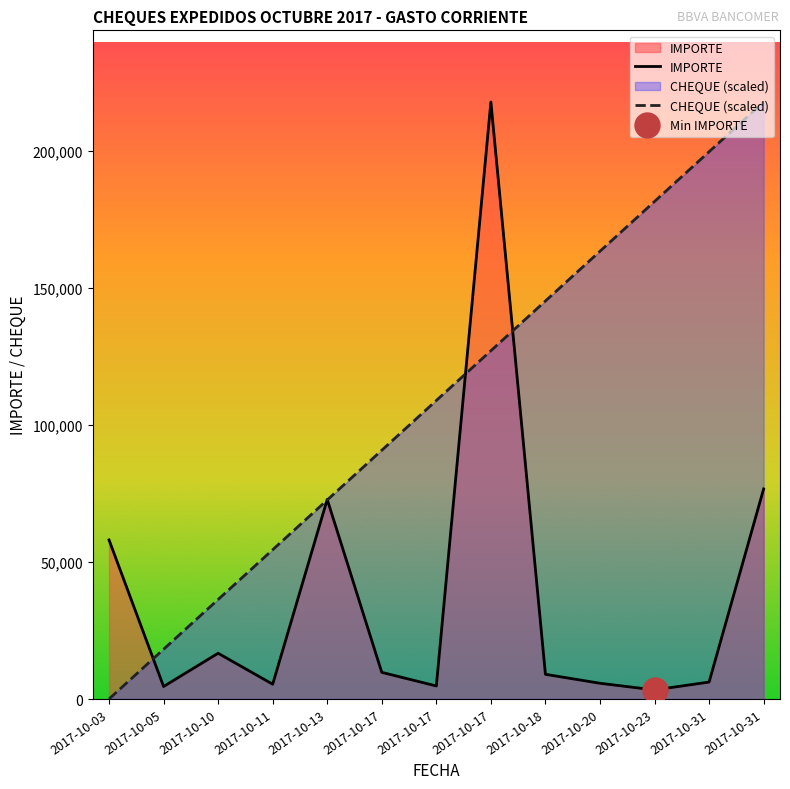

True or false: IMPORTE has a value of 27192.6 at 2017-10-10.

False